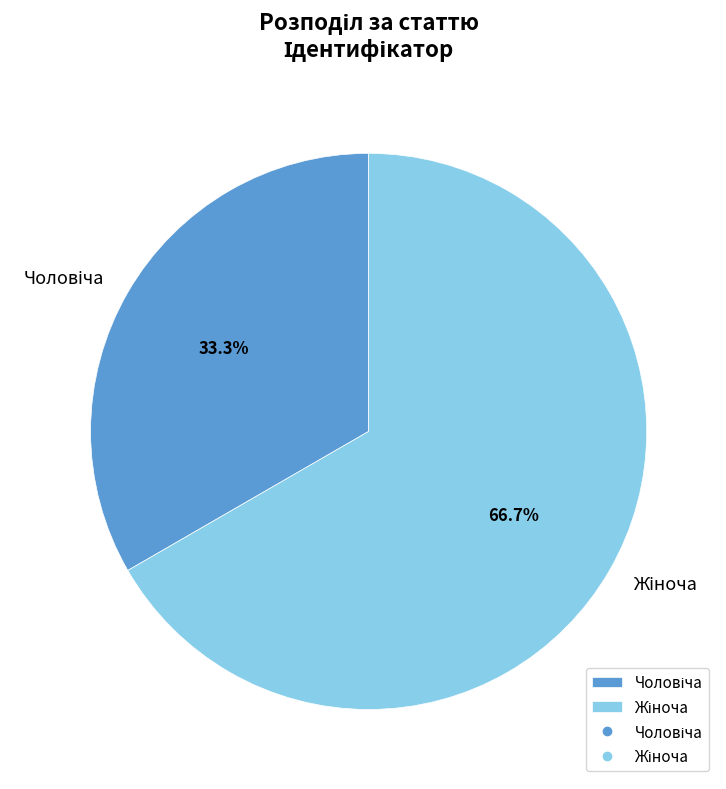

To the nearest percent, what is the average slice percentage?

50%